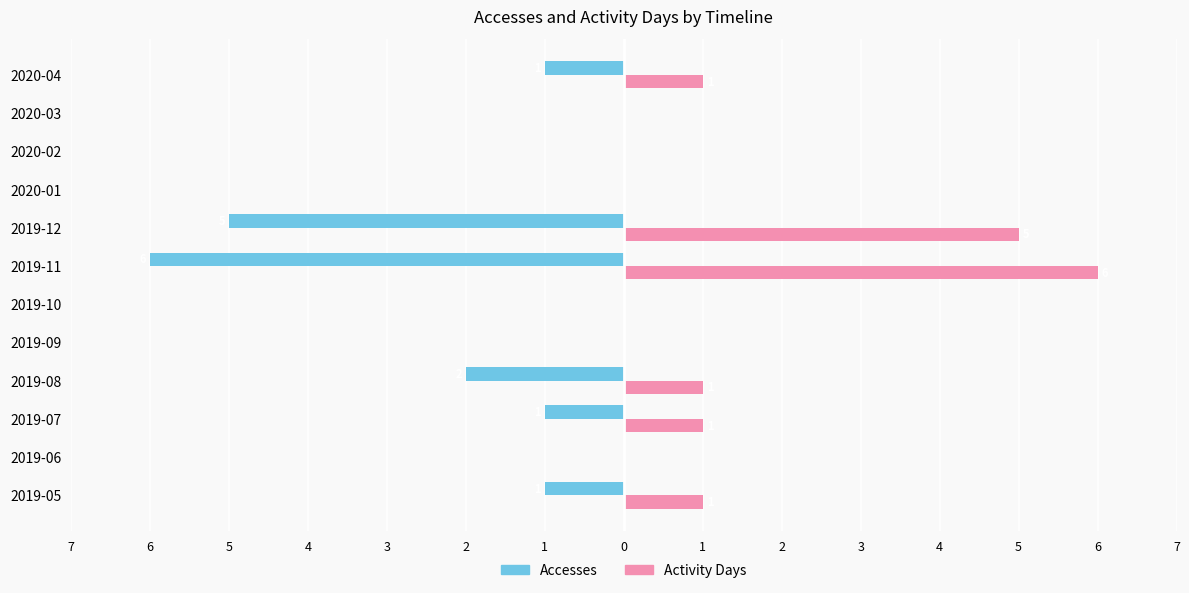

What is the average value of the Accesses series?

-1